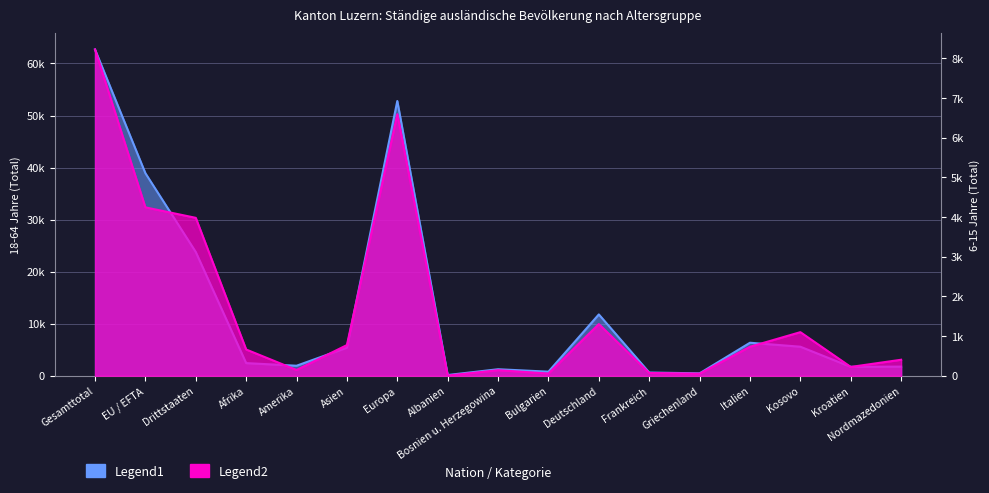

True or false: 18-64 Total and 6-15 Total intersect in this chart.

False